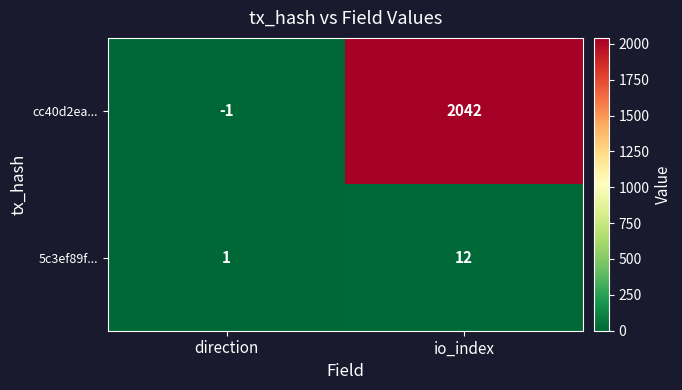

What is the sum of the cc40d2ea... values at io_index and direction?

2041